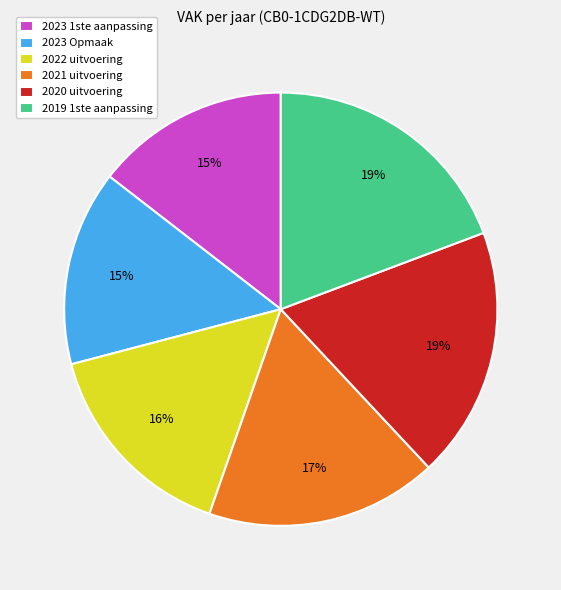

To the nearest percent, what is the average slice percentage?

17%